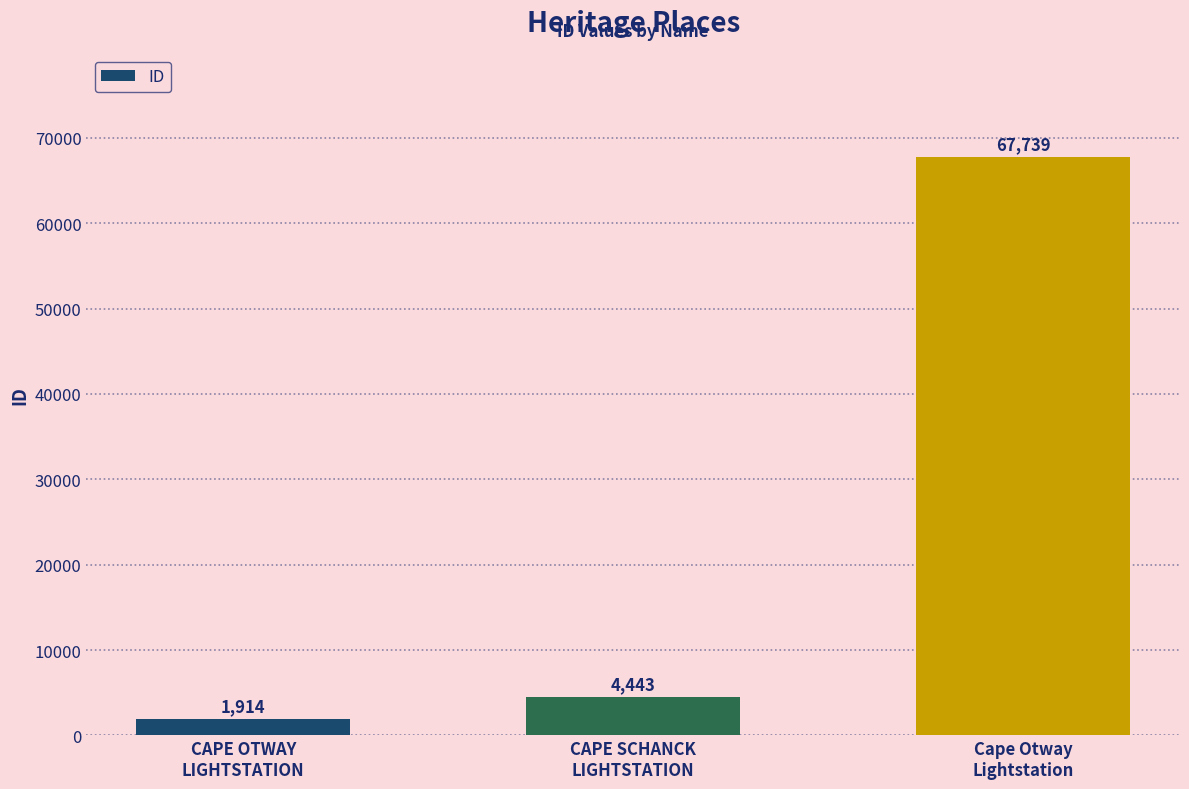

What position from the right is CAPE SCHANCK
LIGHTSTATION?

2